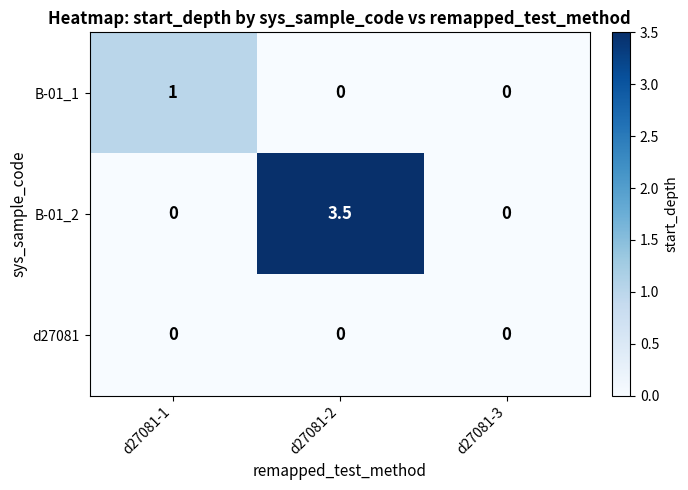

What is the difference between the maximum and minimum values in the B-01_2 series?

3.5